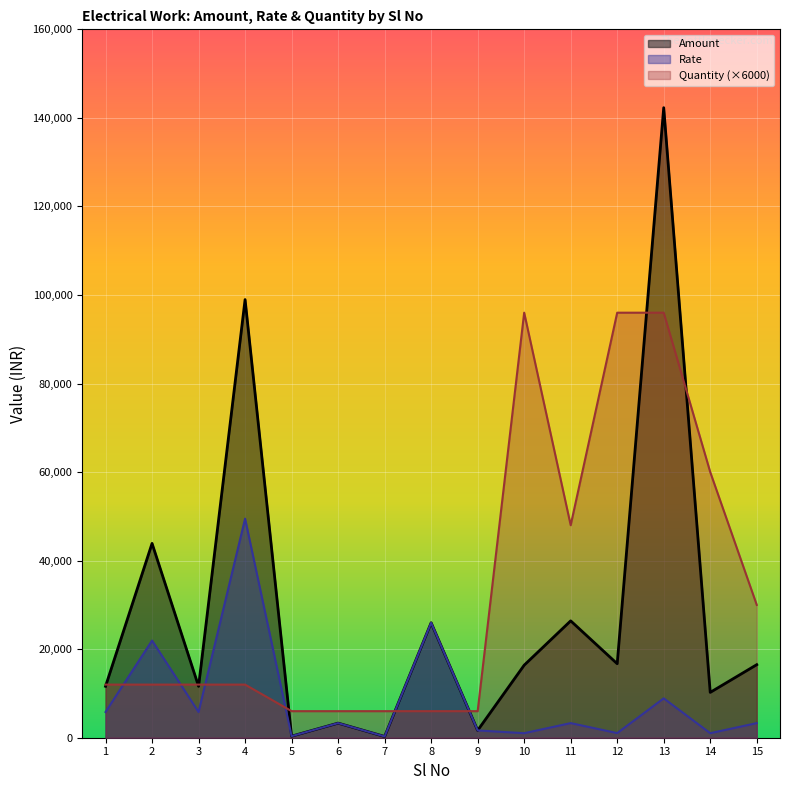

How many data points in Rate are above 3299?

9